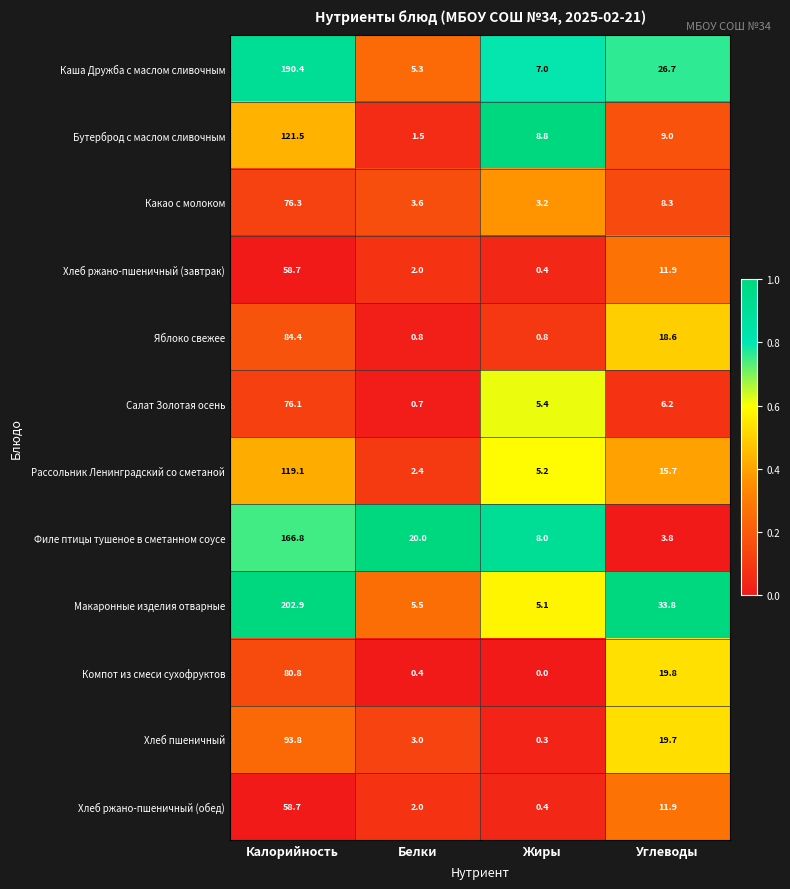

At which category is the sum across all series the highest?

Калорийность